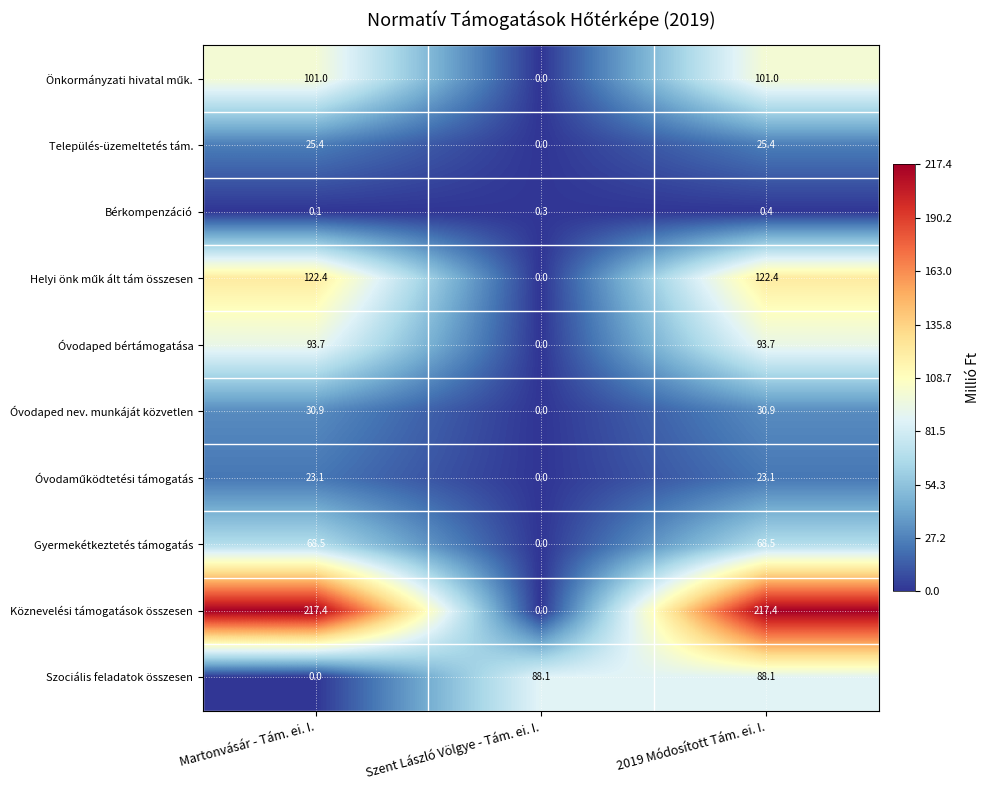

At which category is the sum across all series the highest?

2019 Módosított Tám. ei. I.